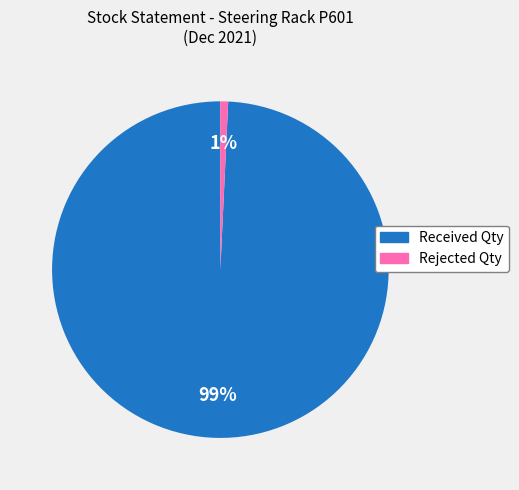

True or false: Received Qty accounts for 86% of the total.

False